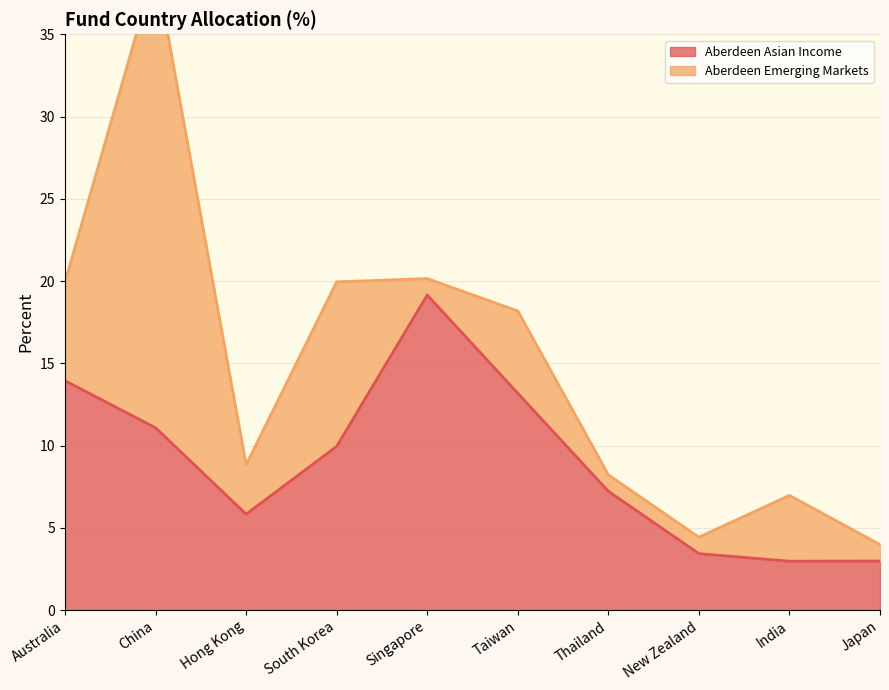

Rank the categories by value from lowest to highest.

India, Japan, New Zealand, Hong Kong, Thailand, South Korea, China, Taiwan, Australia, Singapore